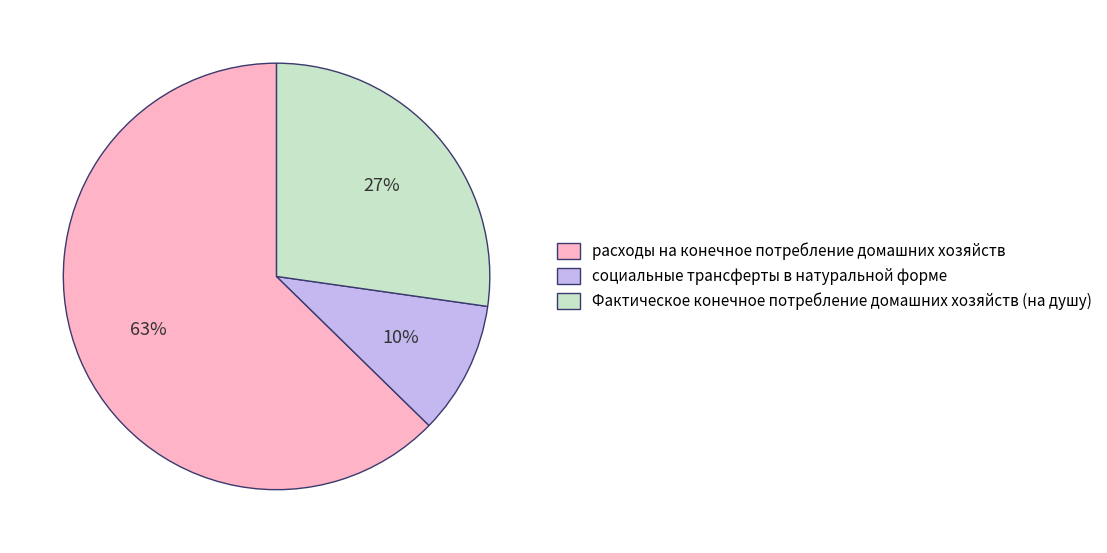

Which has a higher value, Фактическое конечное потребление домашних хозяйств (на душу) or социальные трансферты в натуральной форме?

Фактическое конечное потребление домашних хозяйств (на душу)